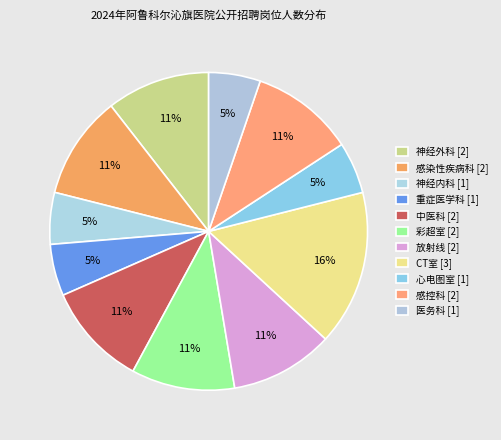

How many slices are in this pie chart?

11